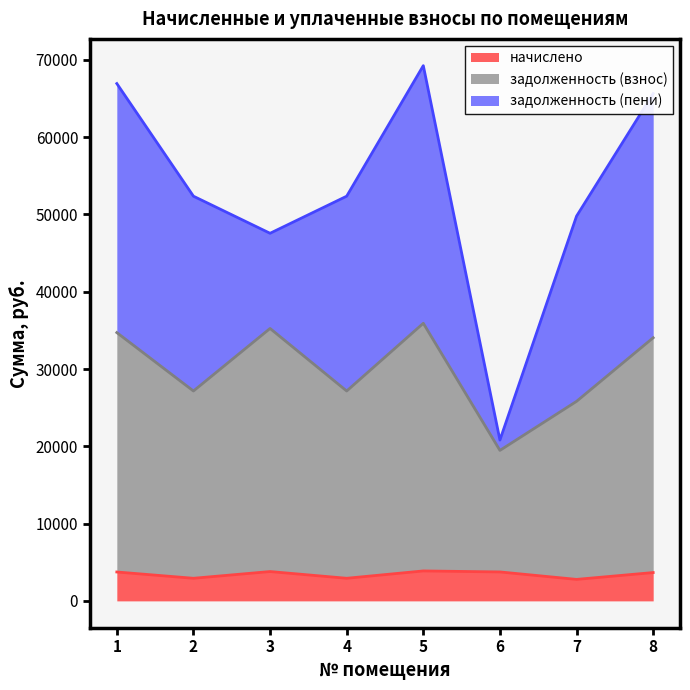

True or false: начислено and задолженность (взнос) intersect in this chart.

False